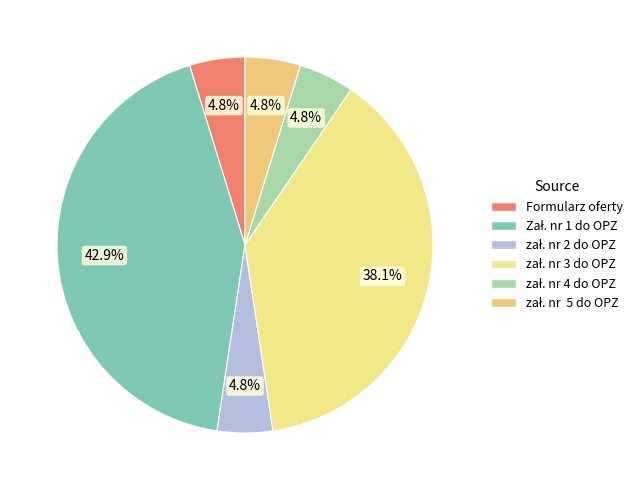

Is it true that zał. nr 3 do OPZ is 1% of the pie?

False